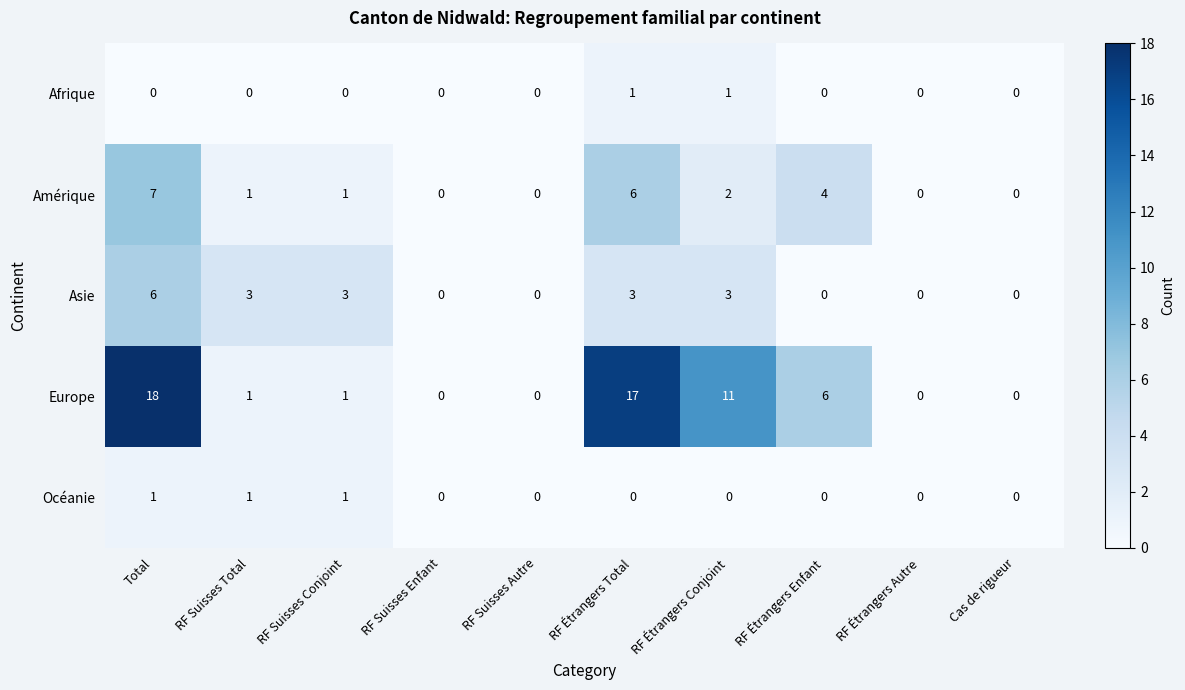

At which category does the chart reach its peak across all series?

Total